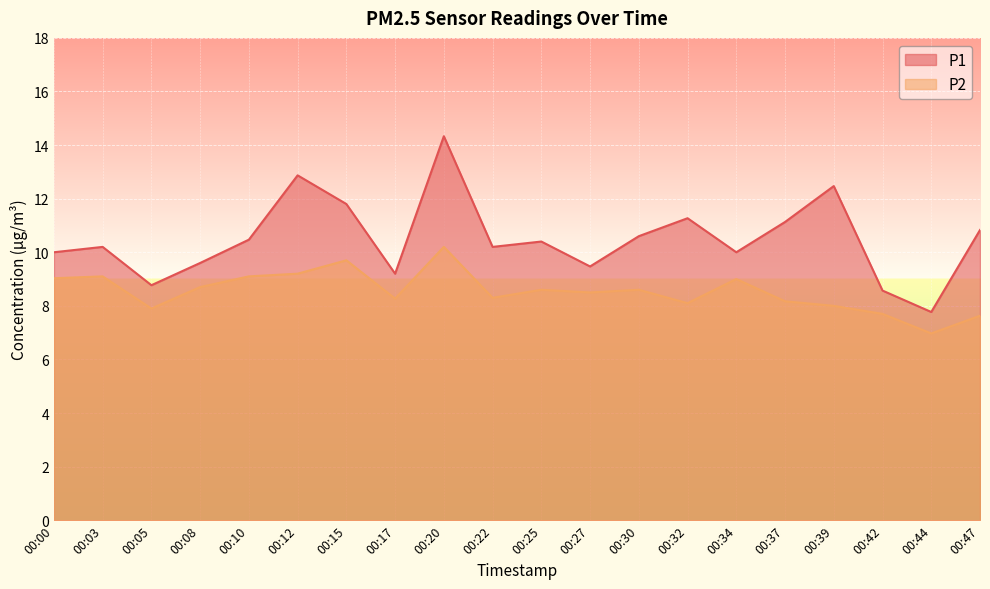

Which has a higher value, 00:39 or 00:03?

00:39